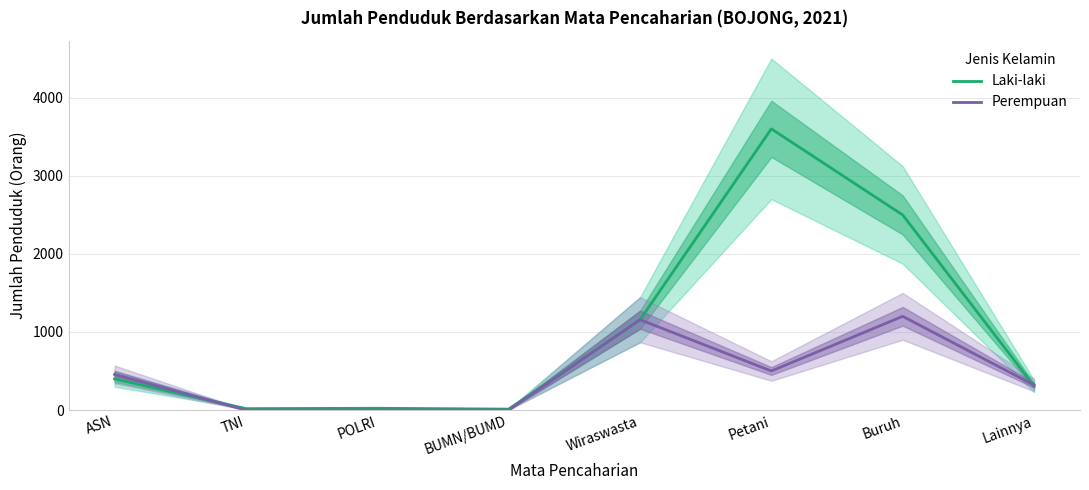

Rank the series by their average value, from lowest to highest.

Perempuan, Laki-laki